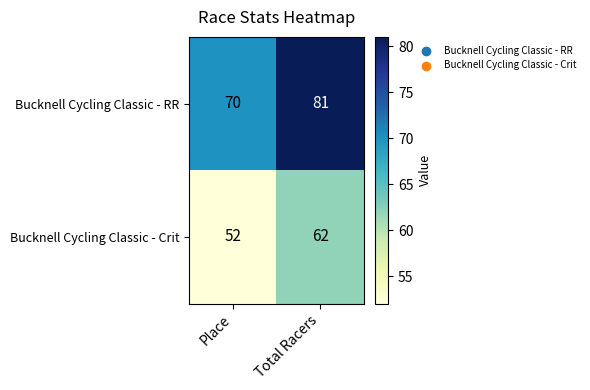

How many distinct data groups are displayed?

2